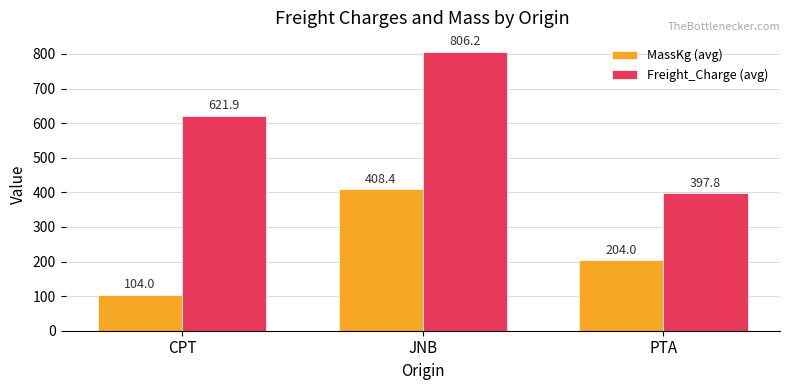

Count the number of categories in the chart.

3